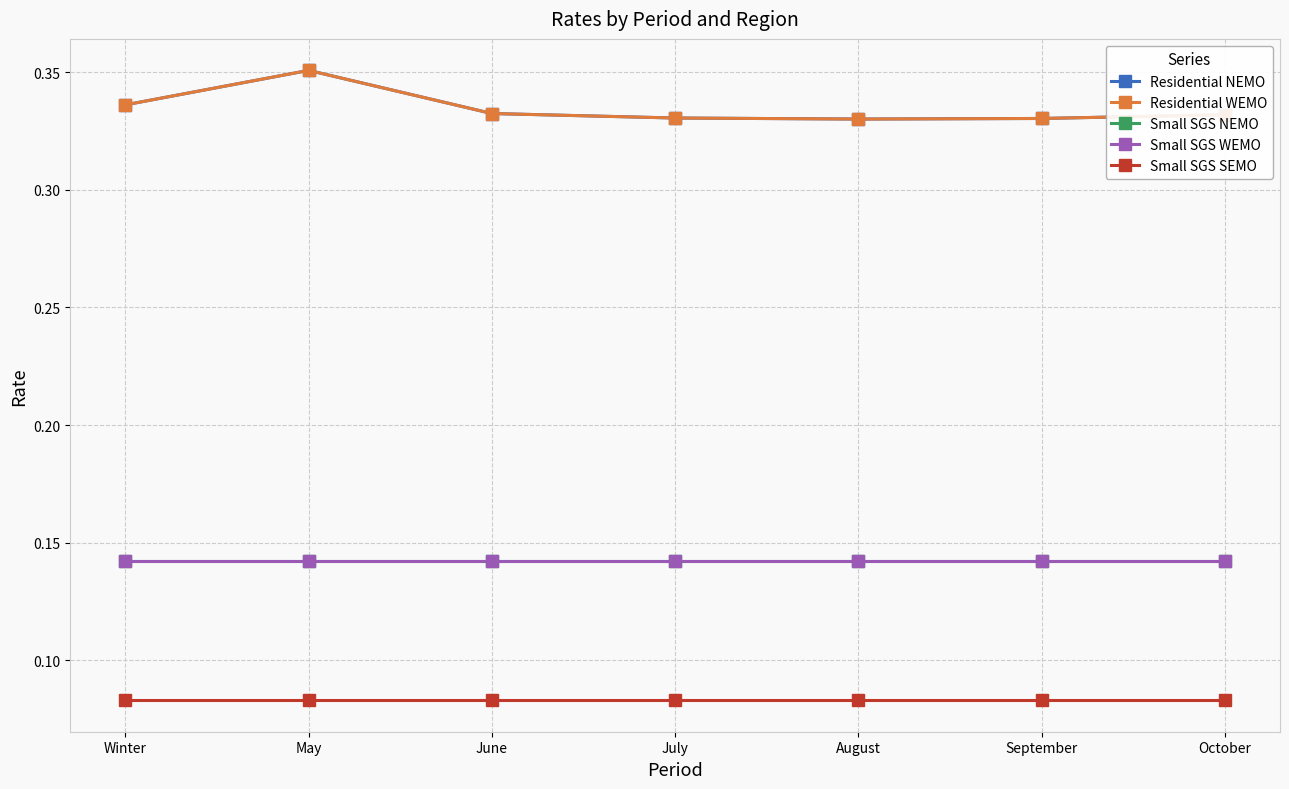

Is this an area chart (filled region under the line)?

No